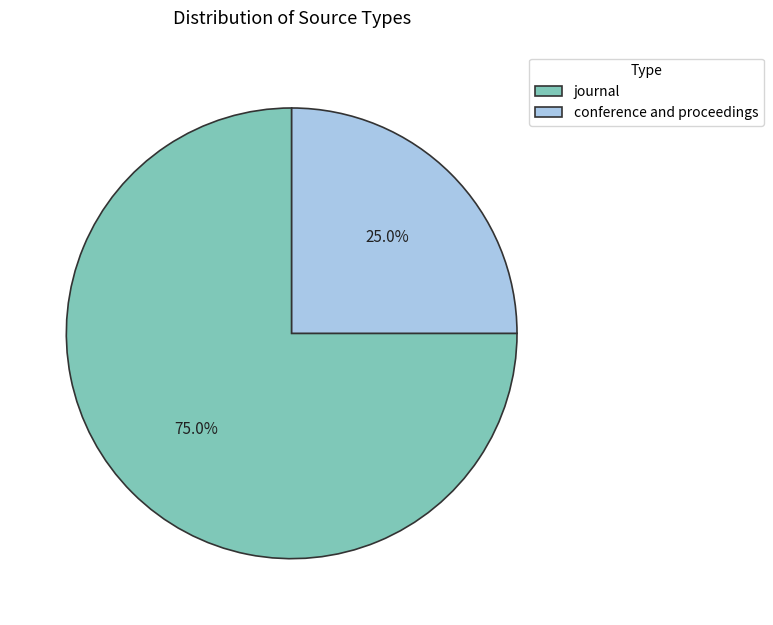

Approximately how many times larger is the value at conference and proceedings compared to journal?

0.3